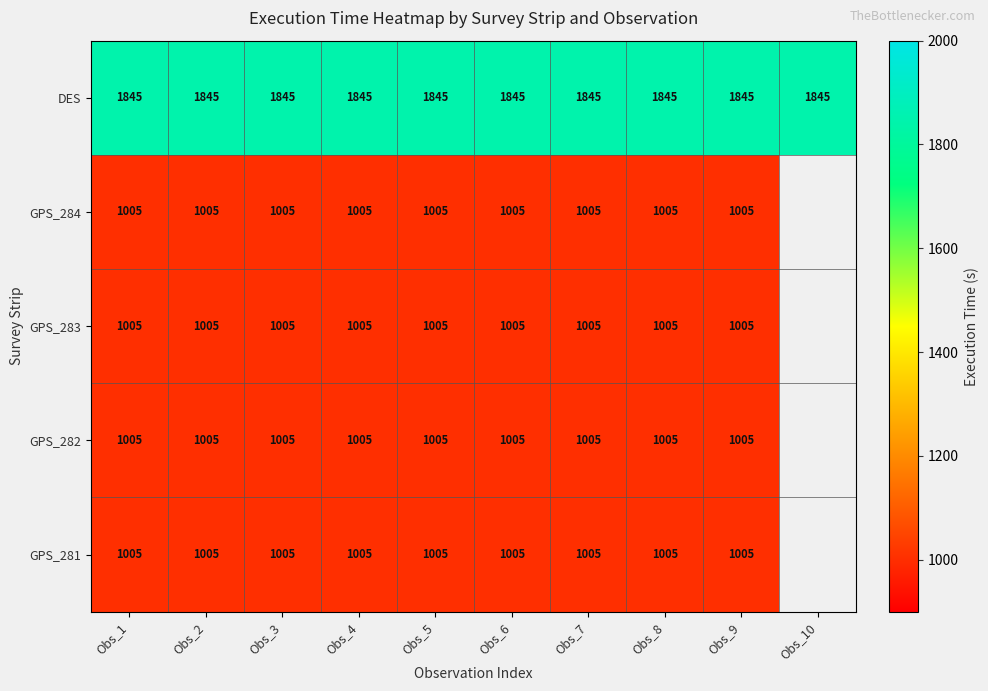

What is the total value across all series at Obs_7?

5865